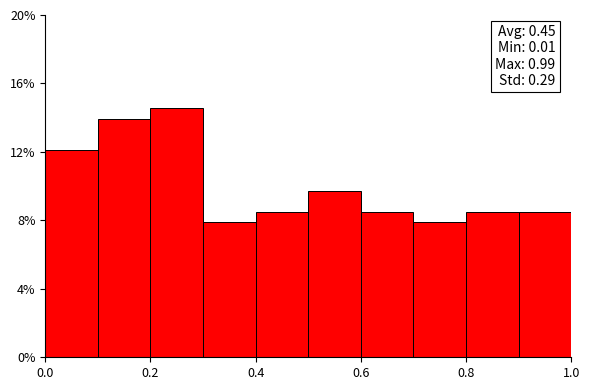

Which range on the x-axis has the tallest bar?

0.2 to 0.3